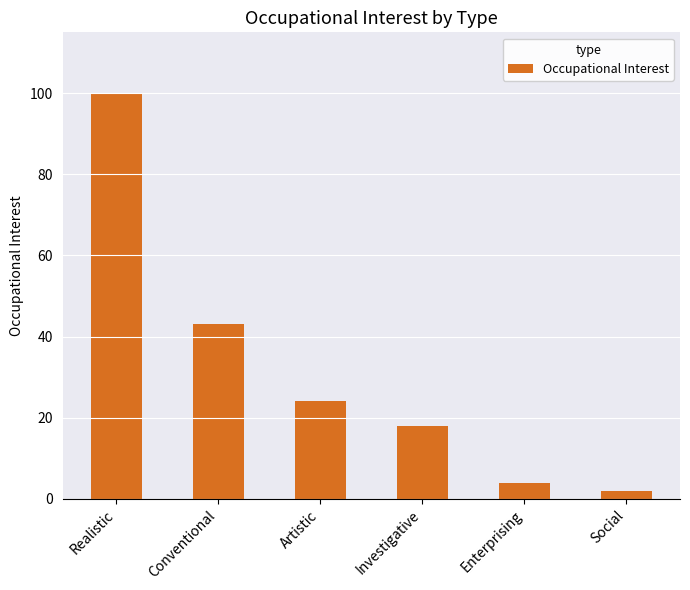

The chart shows a value of 29 at Investigative. True or false?

False